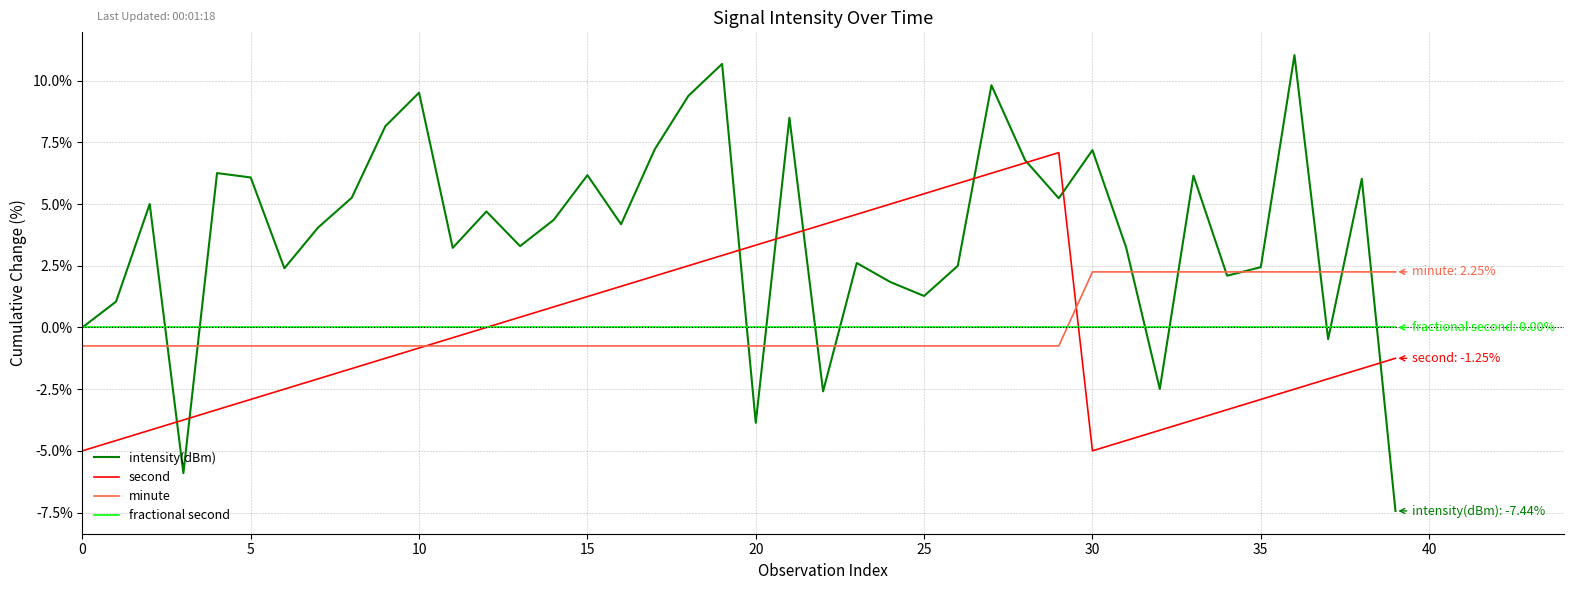

Rank the series by their maximum value, from highest to lowest.

intensity(dBm), second, minute, fractional second